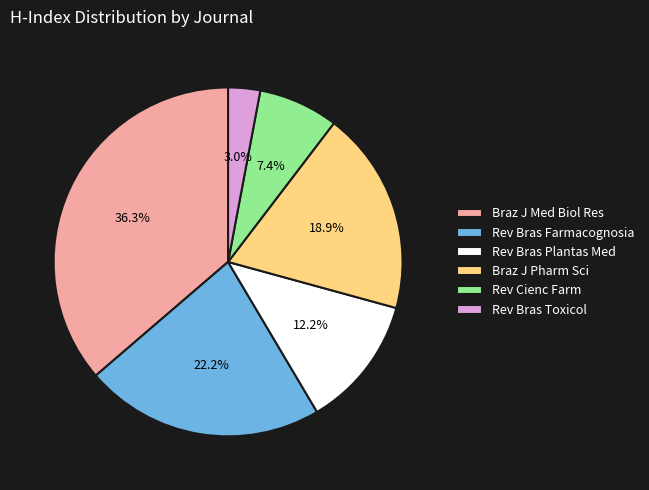

What is the ratio of the value at Rev Cienc Farm to the value at Rev Bras Farmacognosia?

0.3